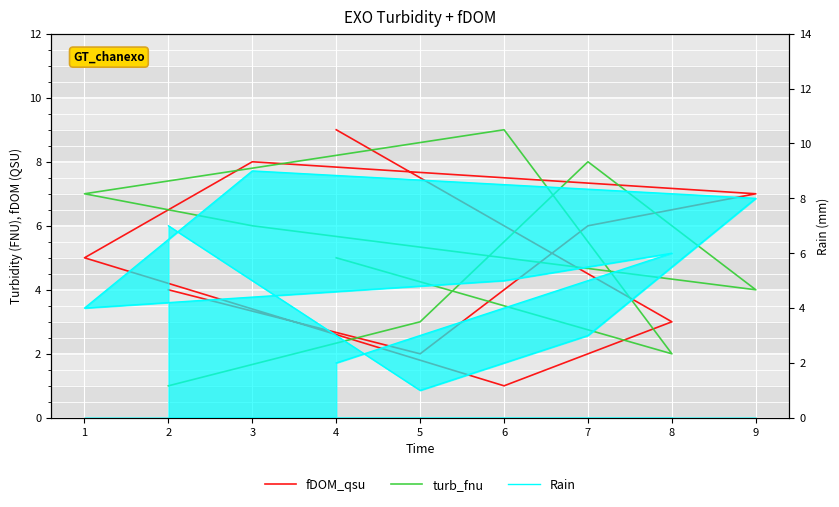

How many intersections are there between Rain and turb_fnu?

5